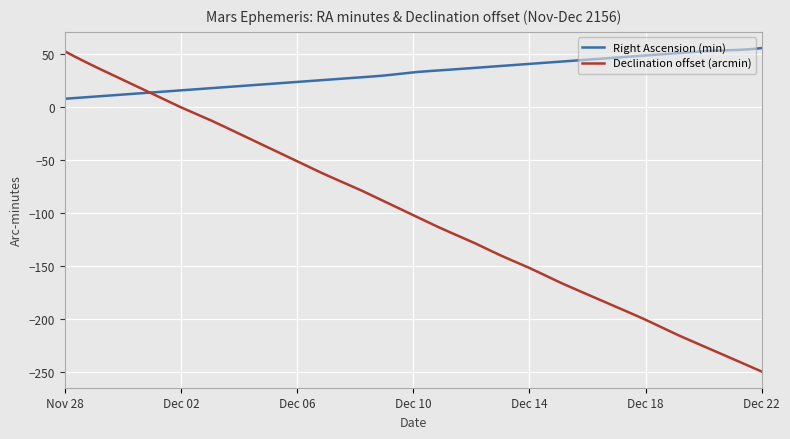

Which series has the widest spread of values?

Declination offset (arcmin)